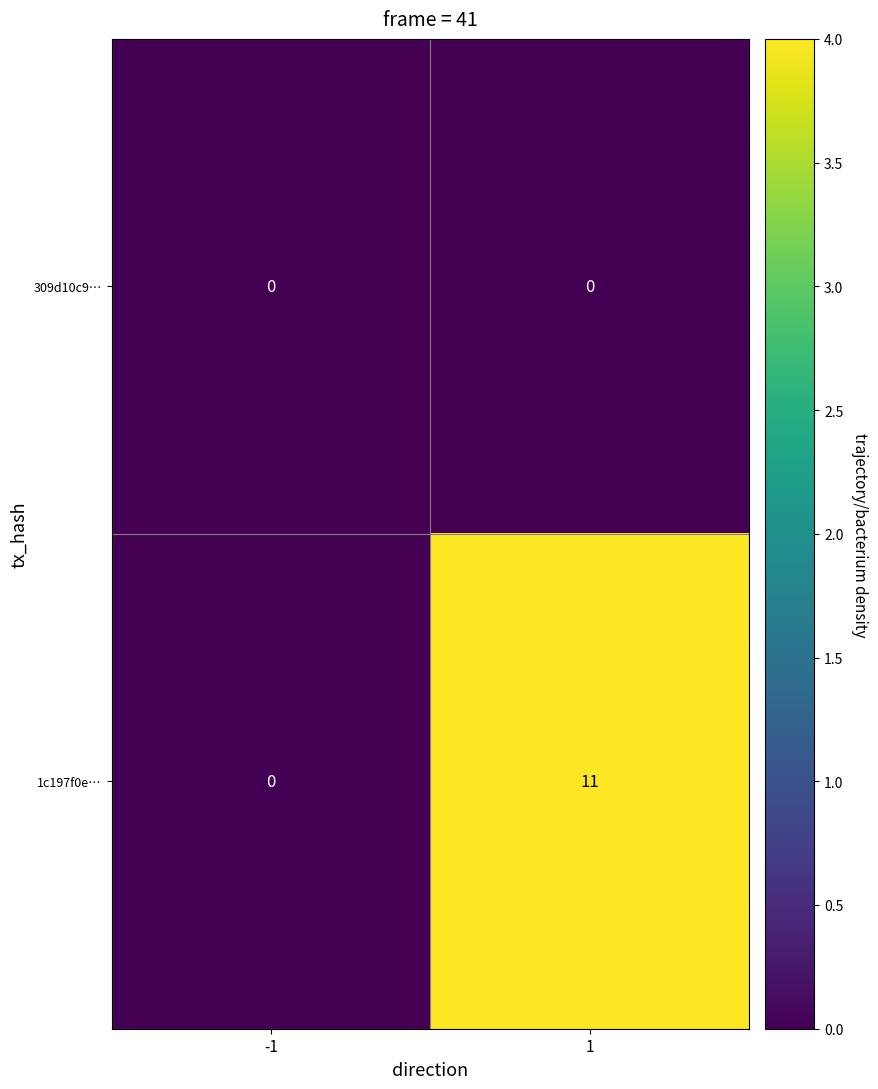

What is the difference between the 1c197f0e… values at -1 and 1?

11